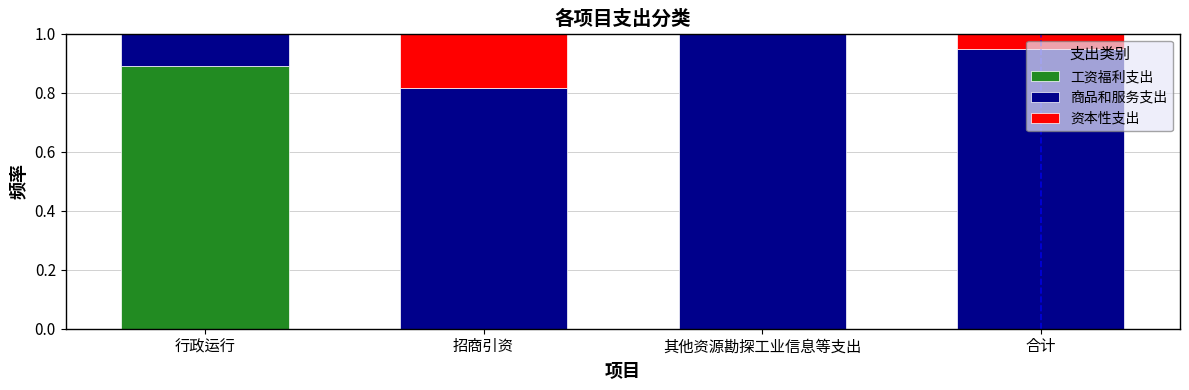

At which label does 工资福利支出 reach its peak?

行政运行